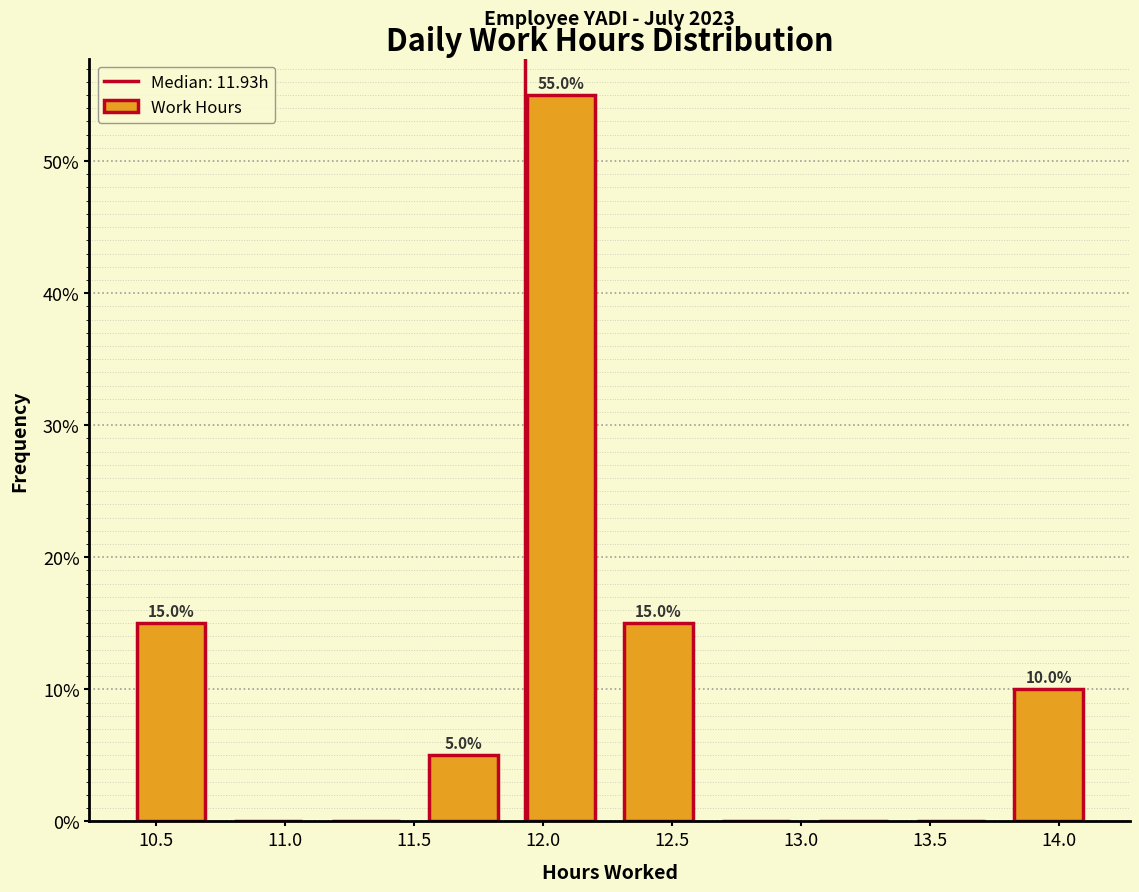

Which range on the x-axis has the tallest bar?

11.90 to 12.25